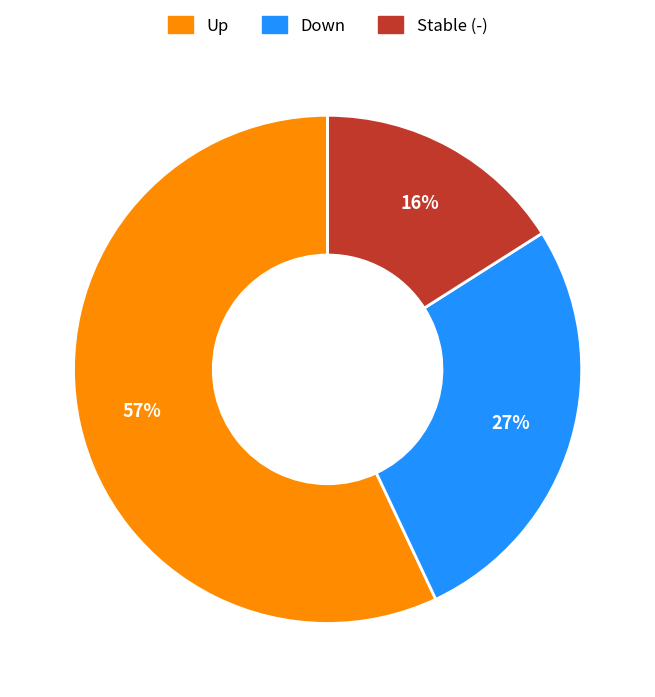

To the nearest percent, what is the average slice percentage?

33%